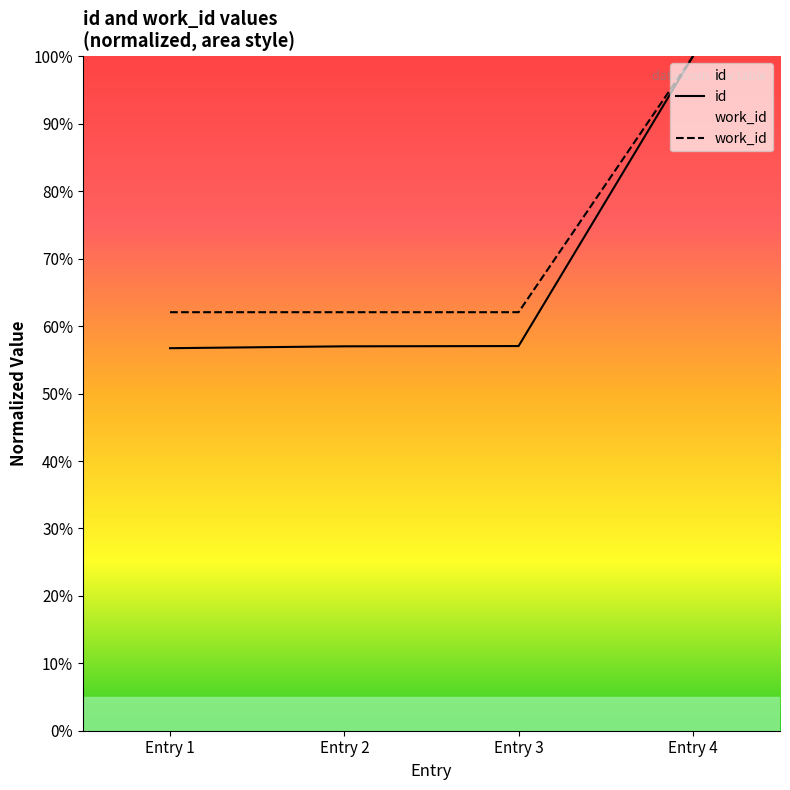

Reading right to left, transcribe all the data shown in this chart.

id: 100.0	57.1	57.0	56.7
work_id: 100.0	62.1	62.1	62.1